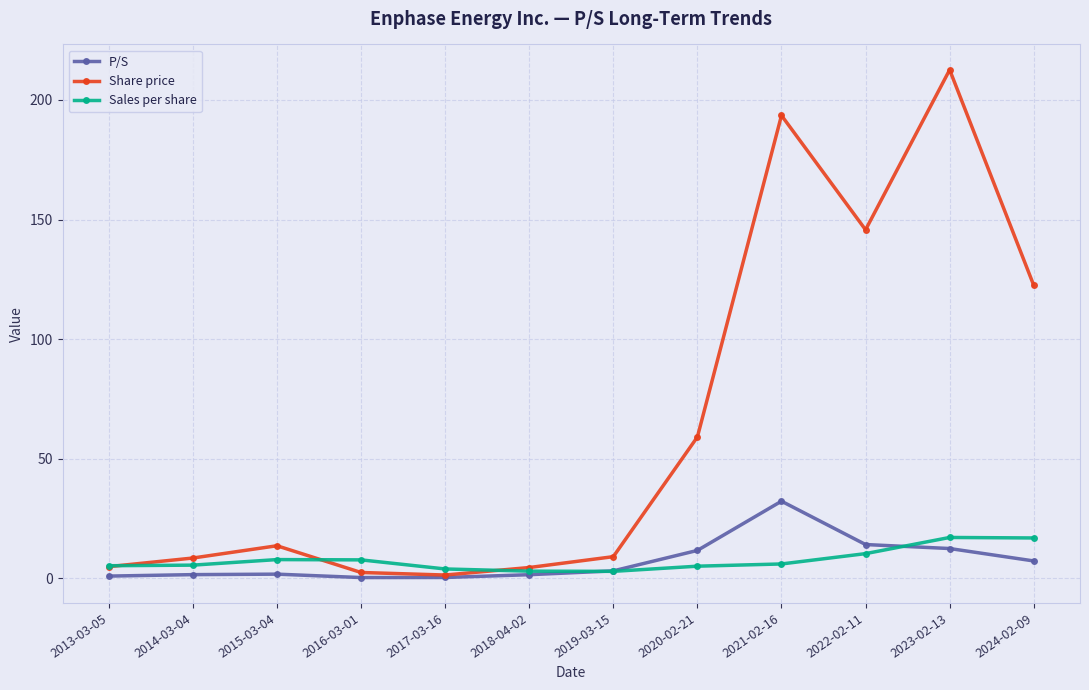

True or false: Share price has more than 1 interior local peaks.

True